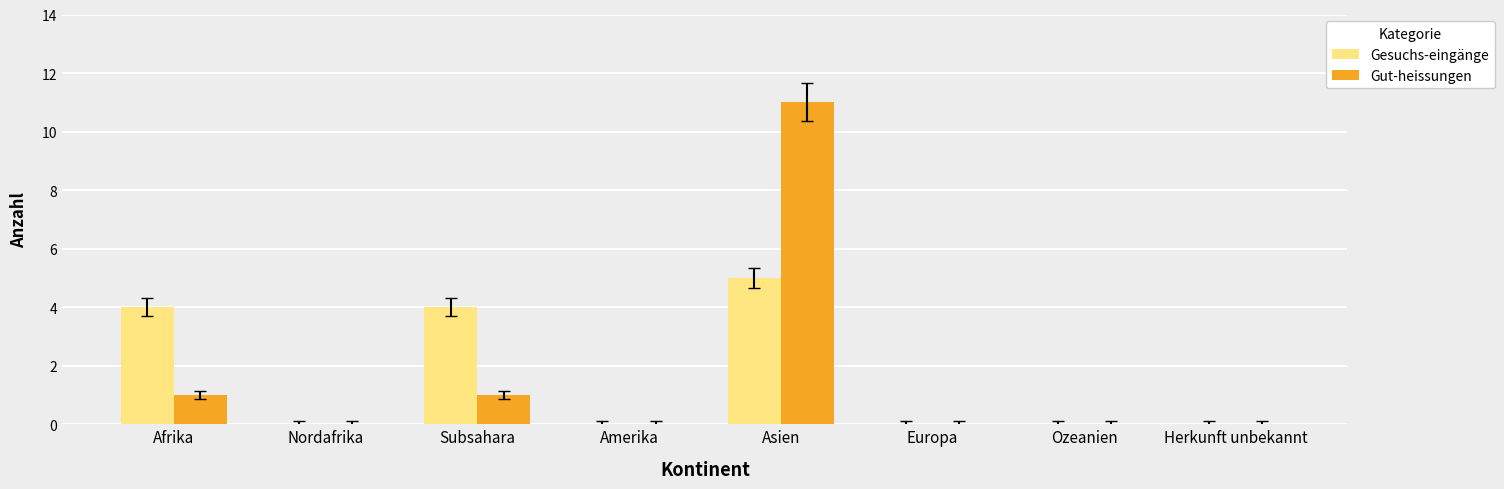

What is the greatest value displayed?

11